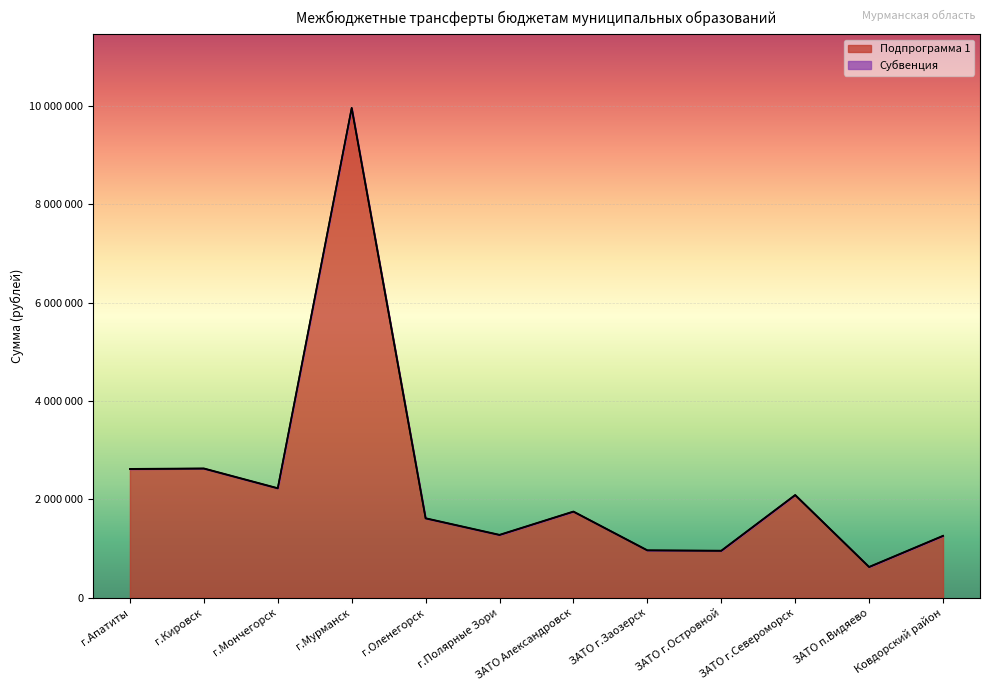

Which has a higher value, ЗАТО п.Видяево or ЗАТО г.Североморск?

ЗАТО г.Североморск